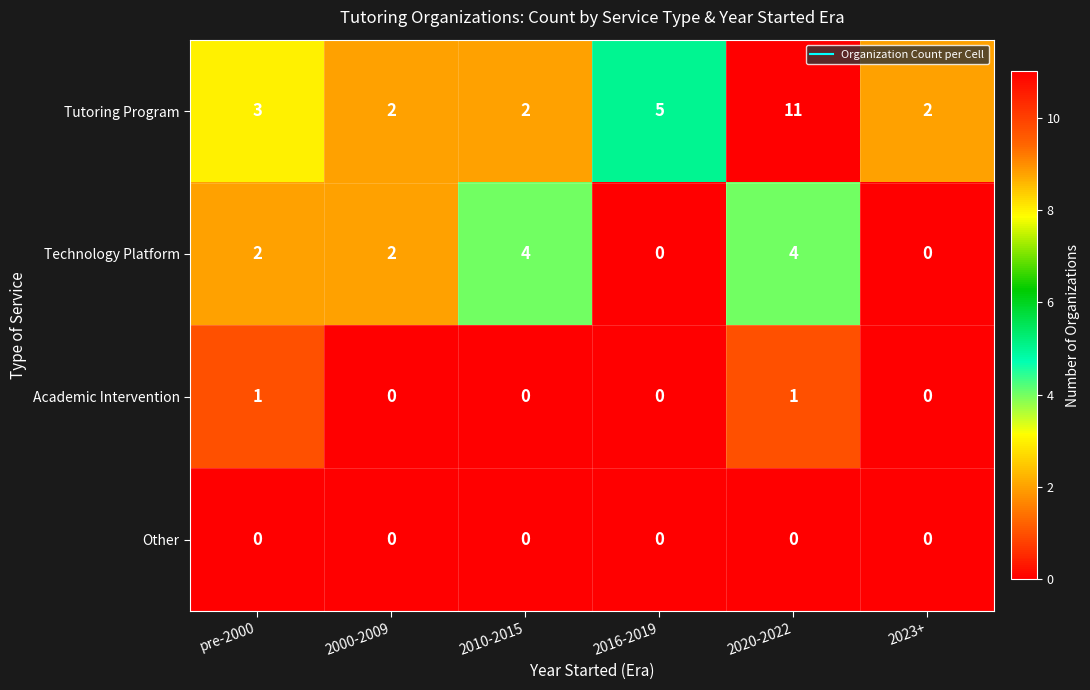

What is the highest value of the Technology Platform series?

4